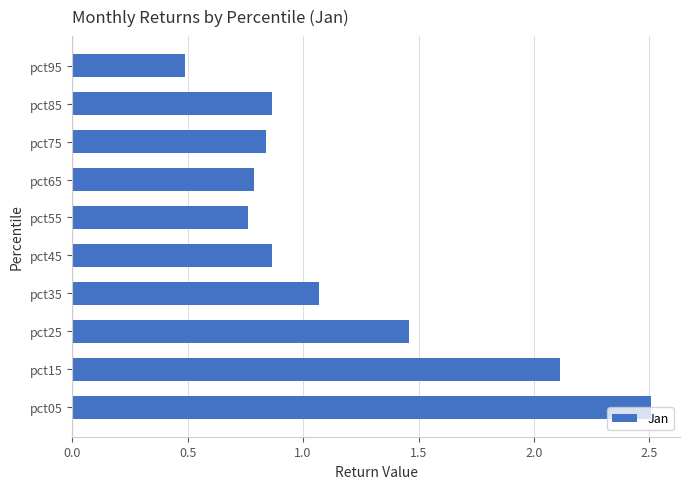

At which category does the chart reach its peak across all series?

pct05